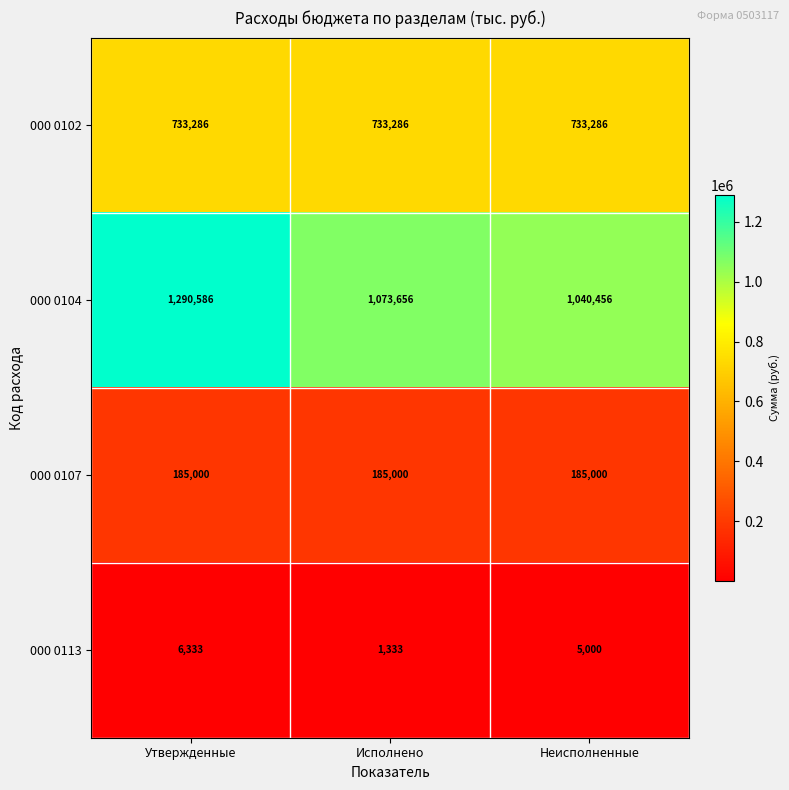

Reading left to right, transcribe all the data shown in this chart.

000 0102: 733286	733286	733286
000 0104: 1290586	1073656	1040456
000 0107: 185000	185000	185000
000 0113: 6333	1333	5000